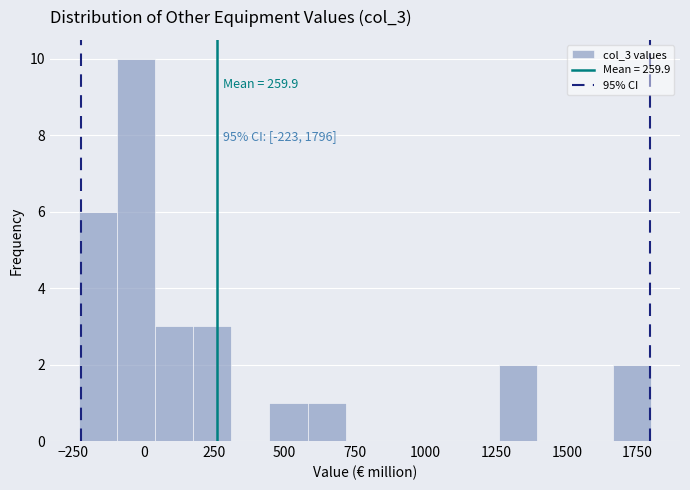

Read against the x-axis, roughly where is the centre of the tallest bar?

-50